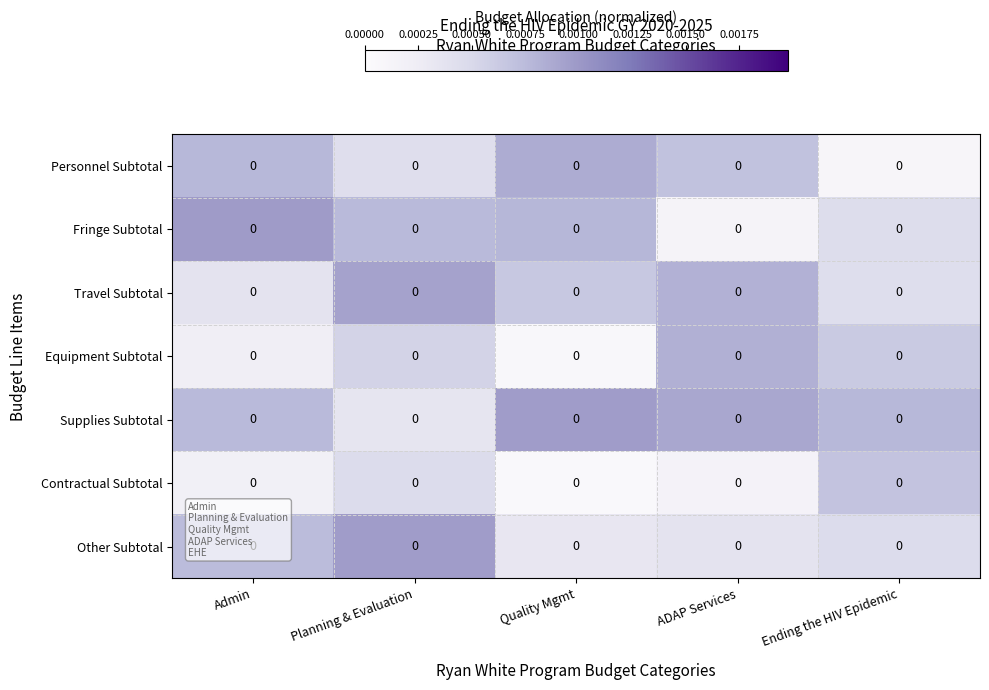

Which series has the largest total across all categories?

Supplies Subtotal